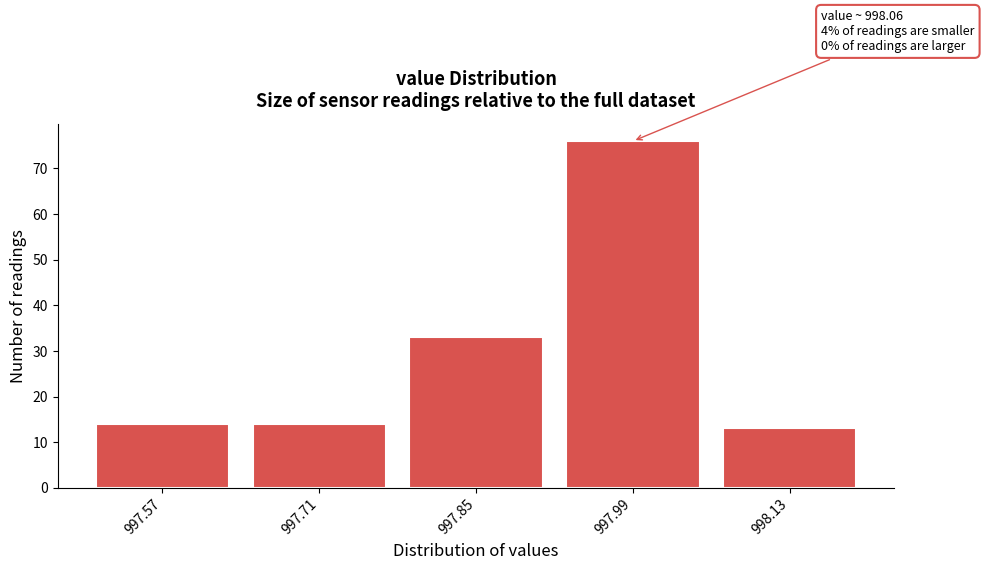

Reading left to right, list all the values displayed in this chart.

14	14	33	76	13